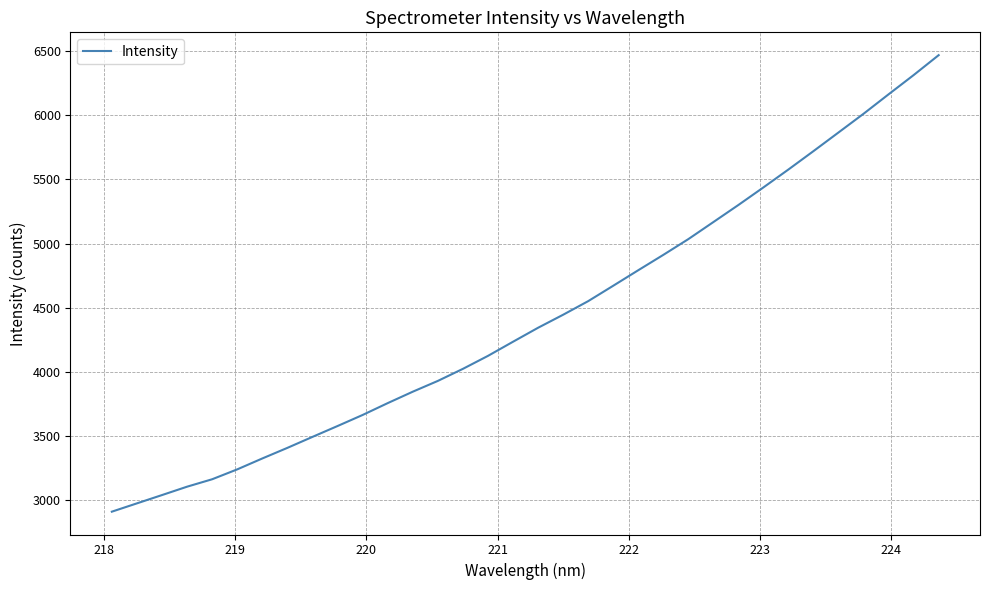

What is the difference between the maximum and minimum values?

3558.4